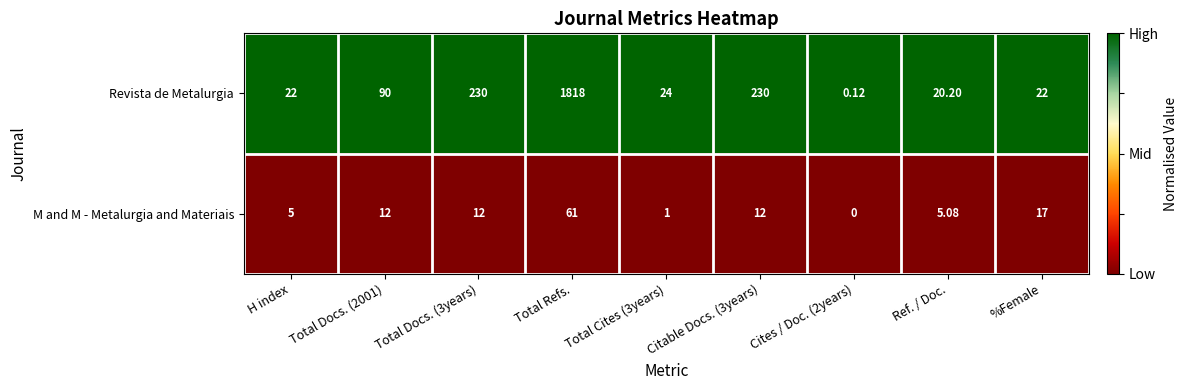

What is the spread (max minus min) of values at Ref. / Doc.?

15.1